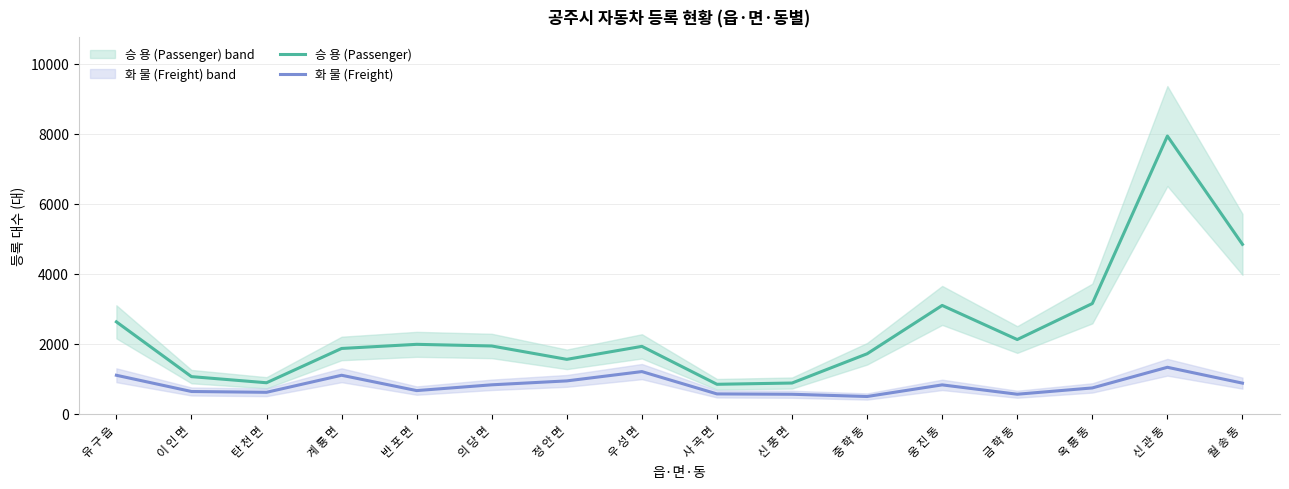

True or false: 승 용 (Passenger) and 화 물 (Freight) cross at least once.

False